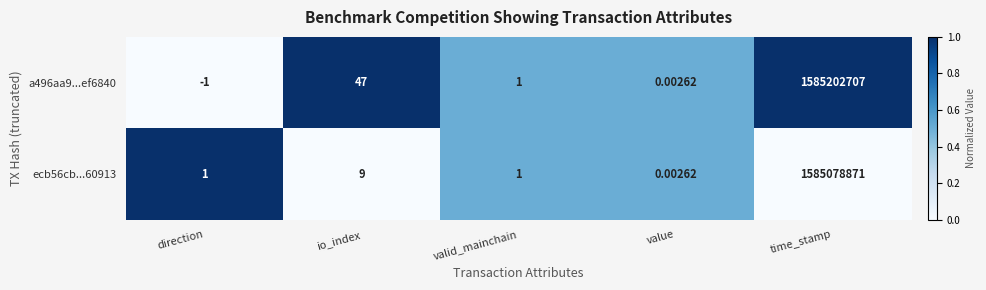

Which series changed the most between direction and valid_mainchain?

a496aa9...ef6840